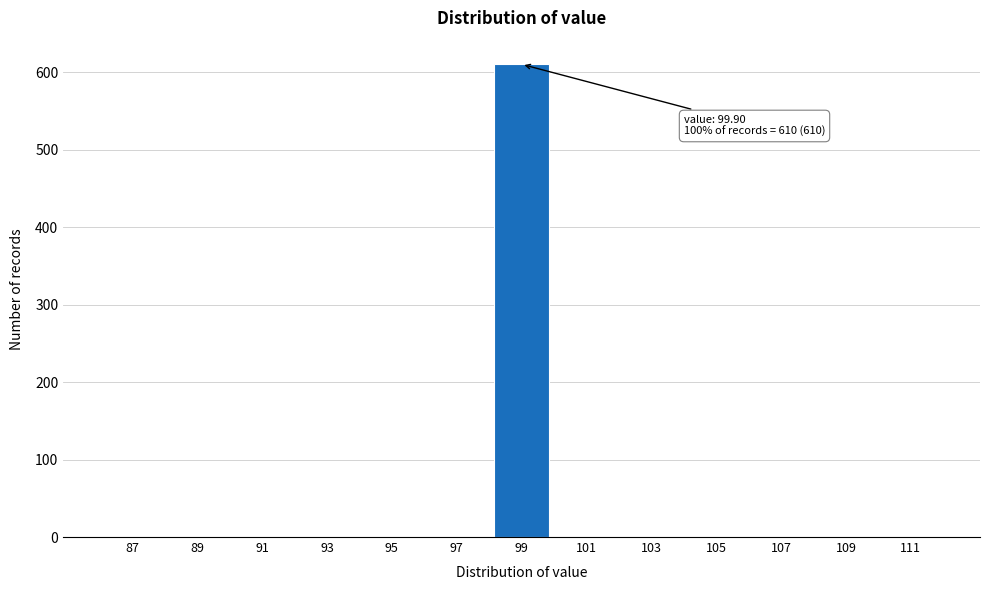

Reading left to right, list all the values displayed in this chart.

87=0	89=0	91=0	93=0	95=0	97=0	99=610	101=0	103=0	105=0	107=0	109=0	111=0